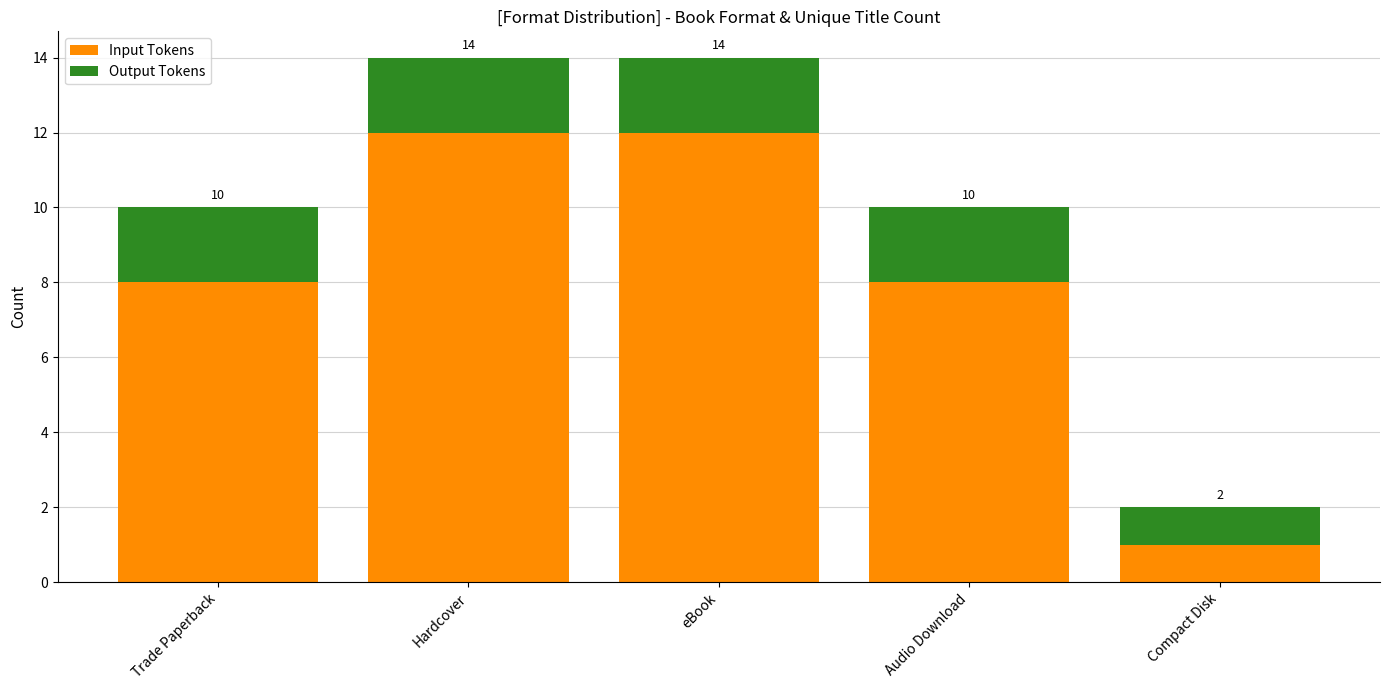

How many bars are there in total?

5